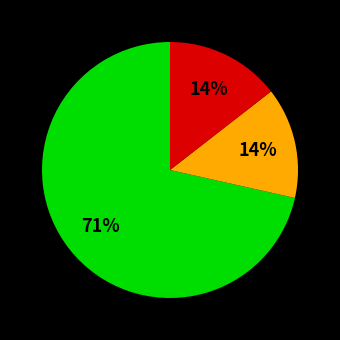

To the nearest percent, what is the average slice percentage?

33%